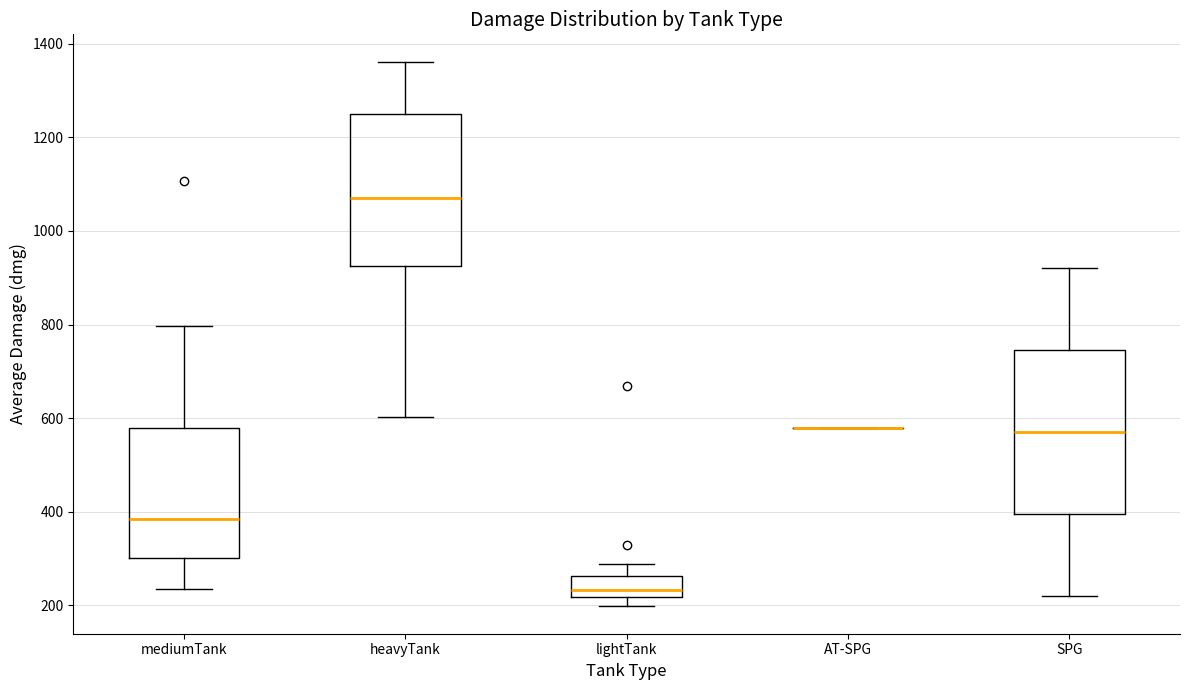

Where does the lower whisker of the box for mediumTank end on the y-axis? The values are not printed on the chart, so give them approximately, as read against the axis.

240